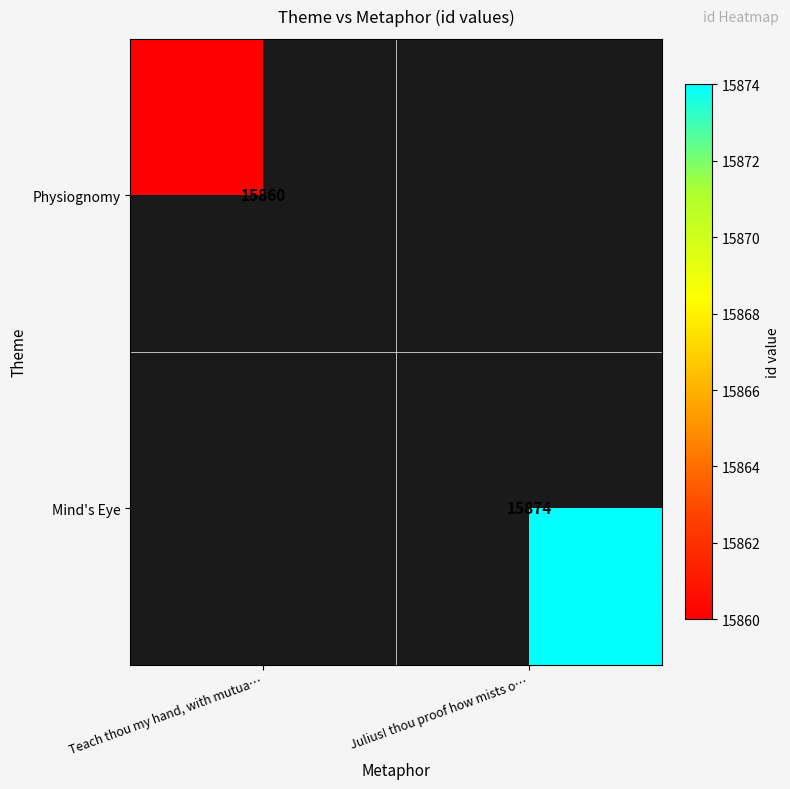

Count the number of categories in the chart.

2